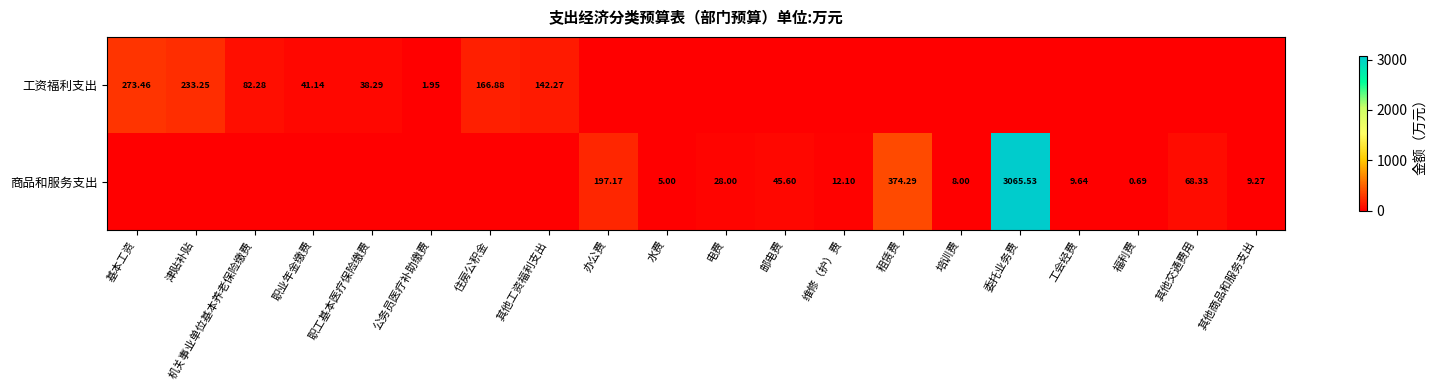

The 商品和服务支出 series shows -1054.9 at 其他工资福利支出. True or false?

False